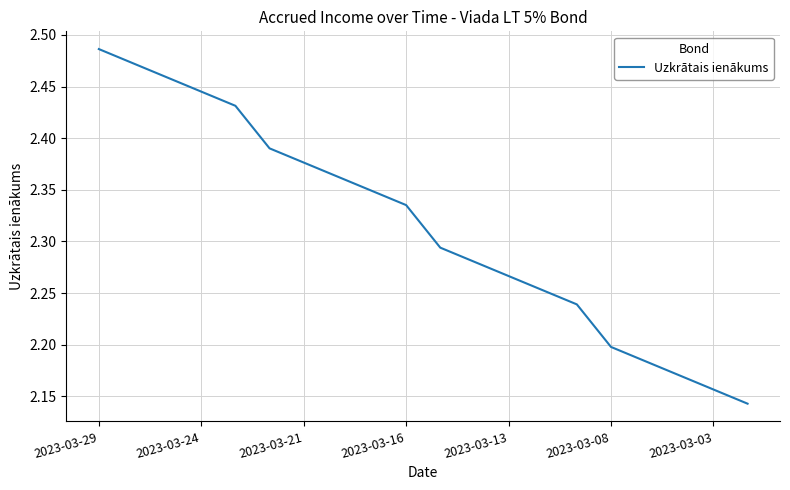

What is the difference between the maximum and minimum values?

0.3